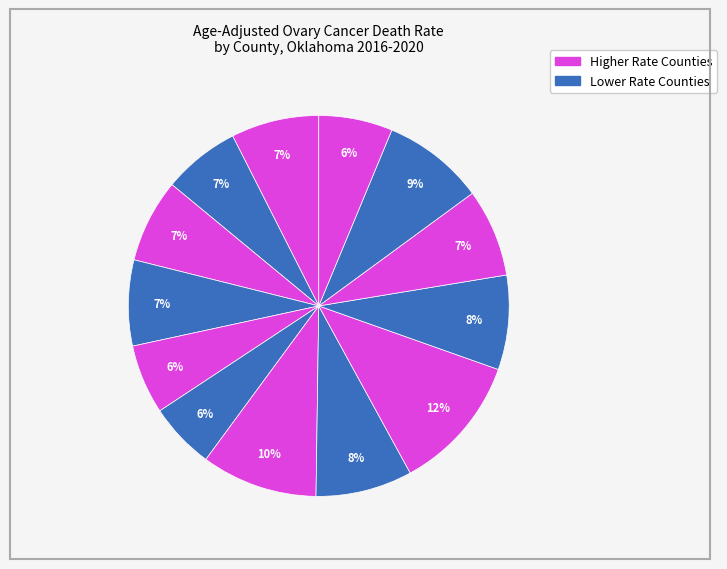

Count the number of slices in the pie.

13